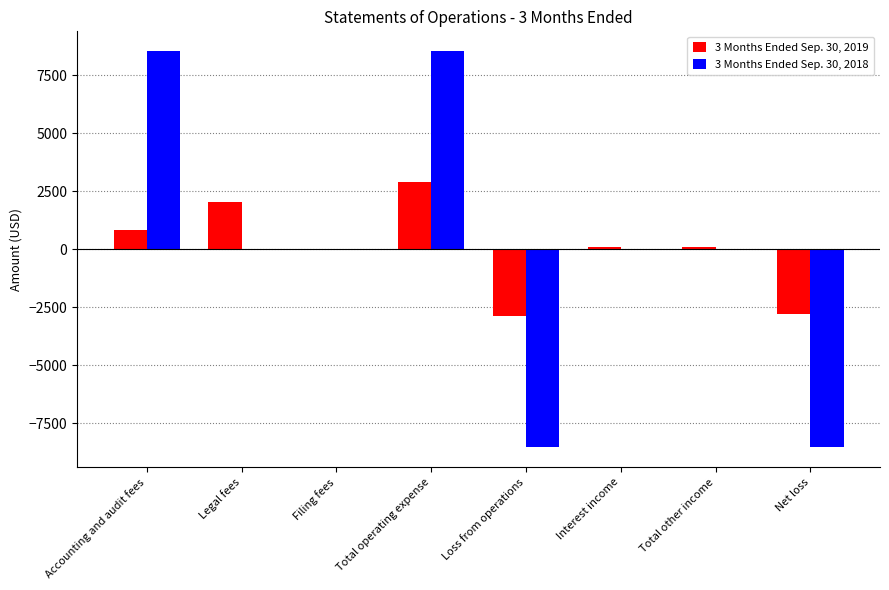

Which category has the highest value in the 3 Months Ended Sep. 30, 2019 series?

Total operating expense